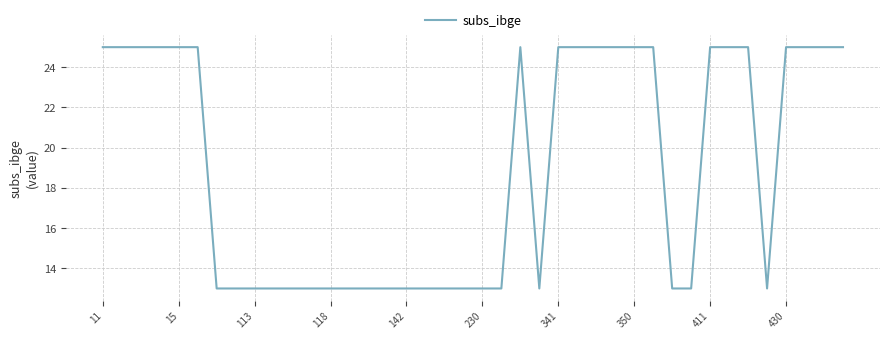

What is the greatest value displayed?

25